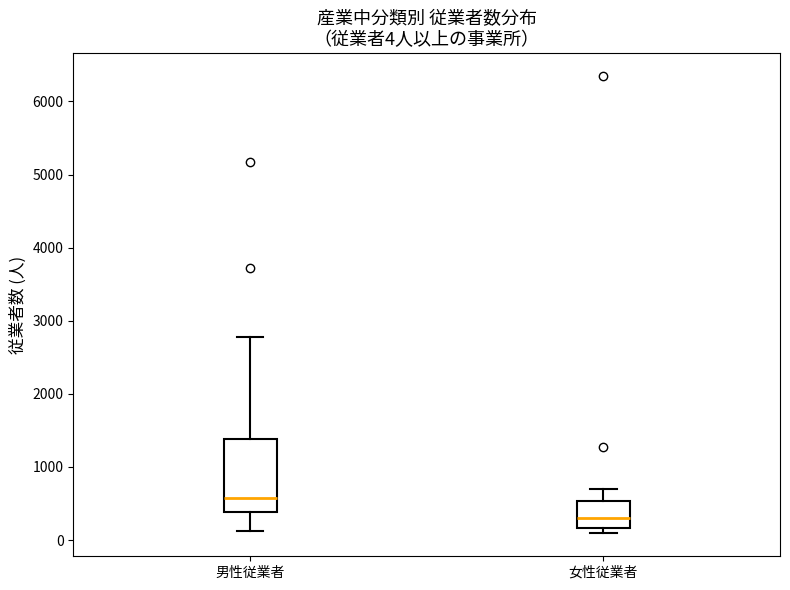

Which box is the tallest, from its lower edge to its upper edge?

男性従業者